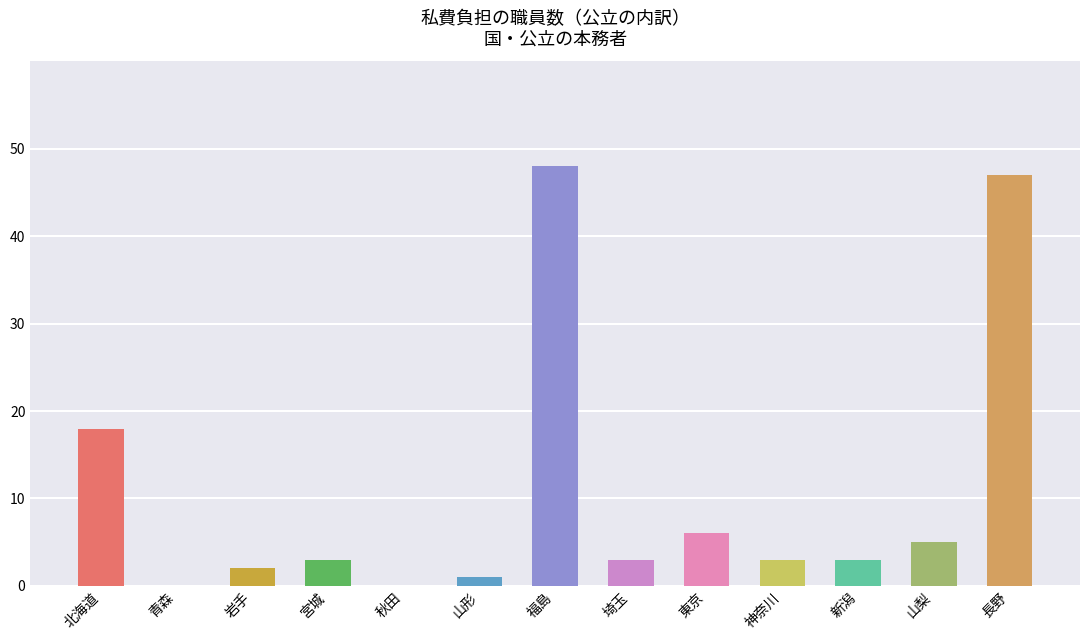

What is the label of the 4th bar from the left?

宮城